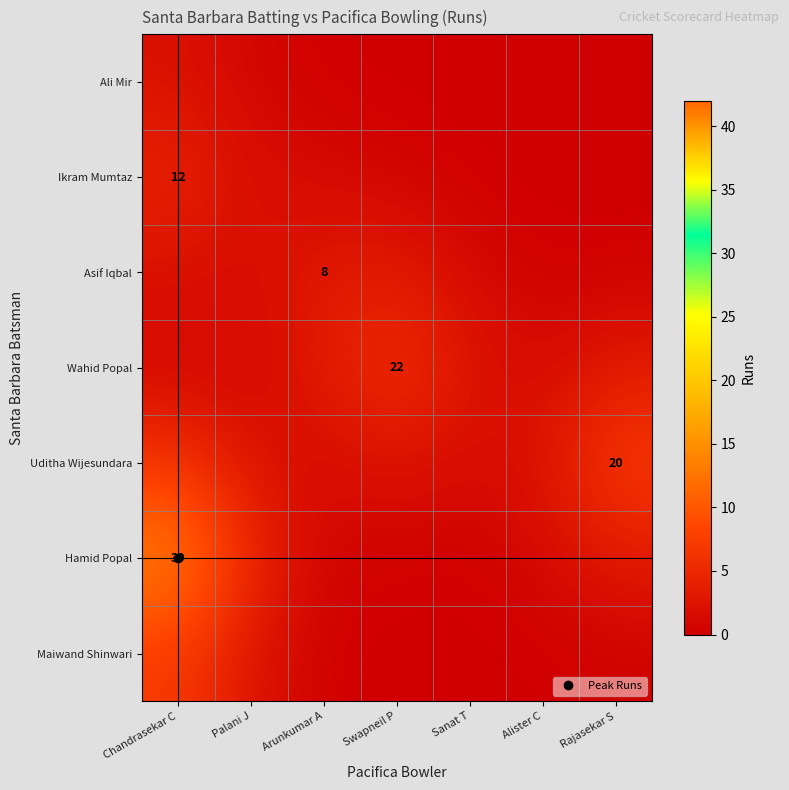

The Asif Iqbal series shows 1.1 at Chandrasekar C. True or false?

False